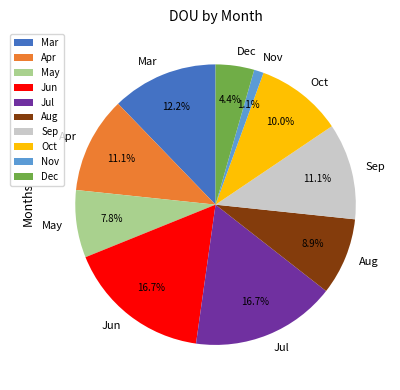

How much of the chart is everything except Nov?

98.9%